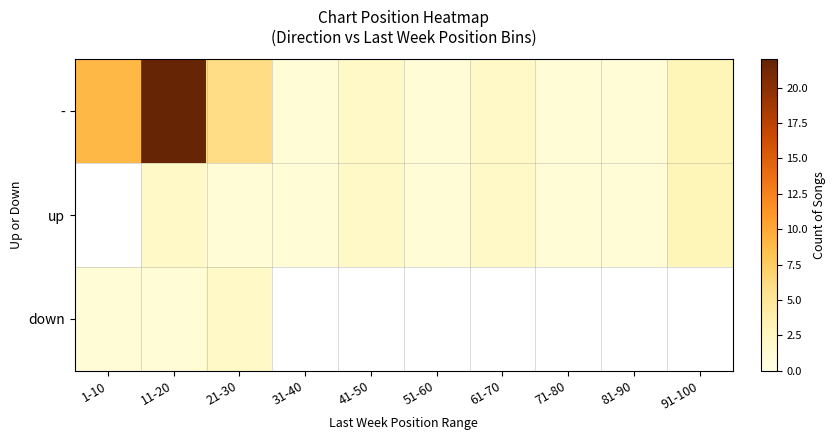

At which label is - closest to 11?

1-10